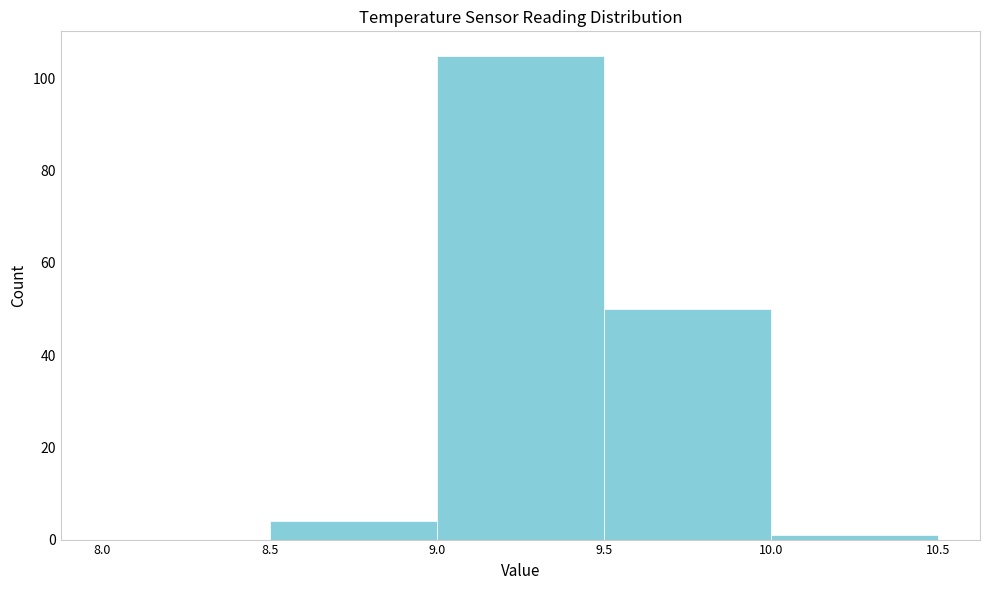

Which range on the x-axis has the tallest bar?

9.0 to 9.5